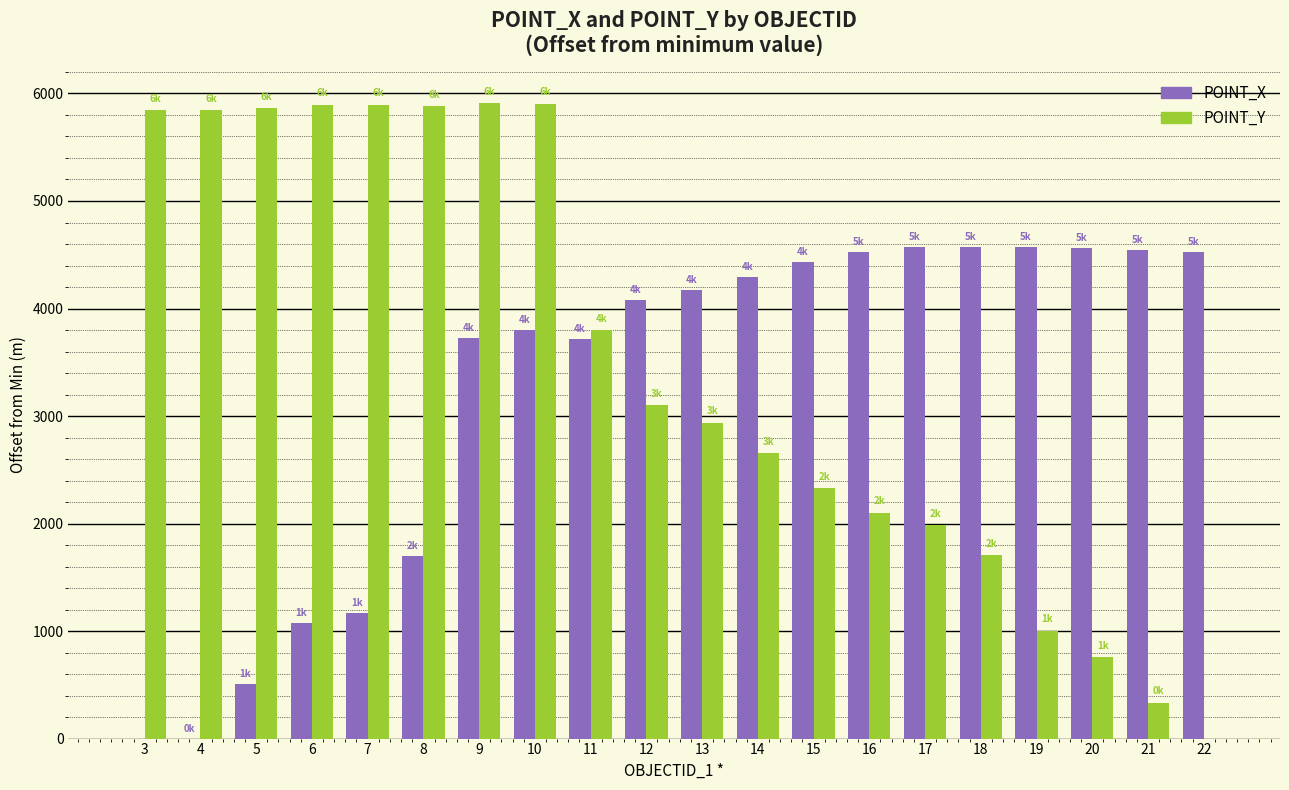

Read the POINT_Y value at 15.

2330.7